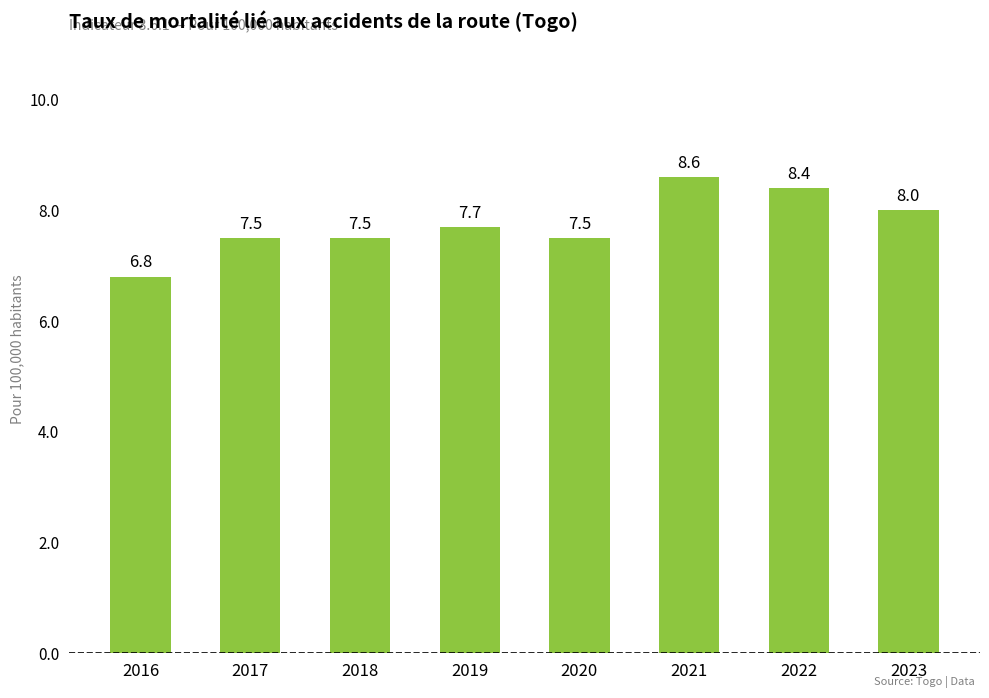

The chart shows a value of 2.8 at 2016. True or false?

False